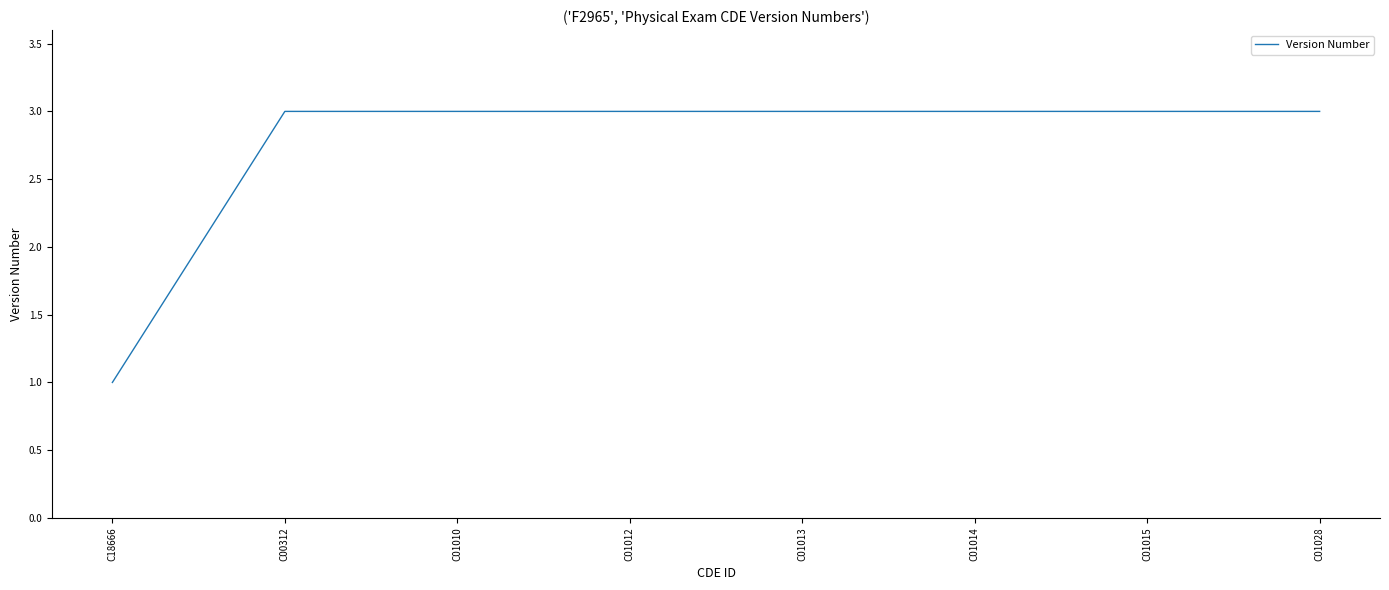

Is it true that the value at C01028 is 3?

True